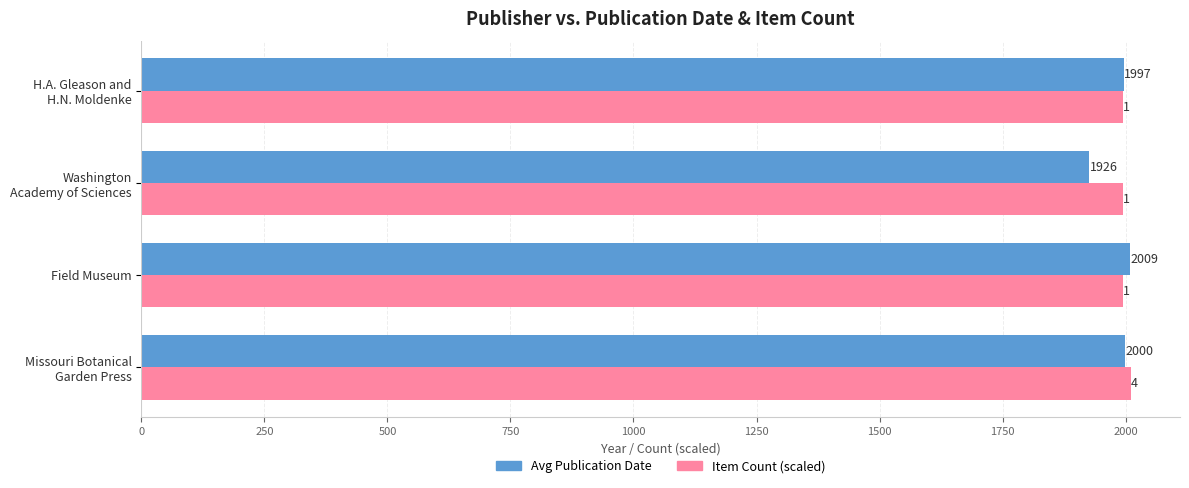

Is it true that Item Count (scaled) equals 1995.0 at Field Museum?

True